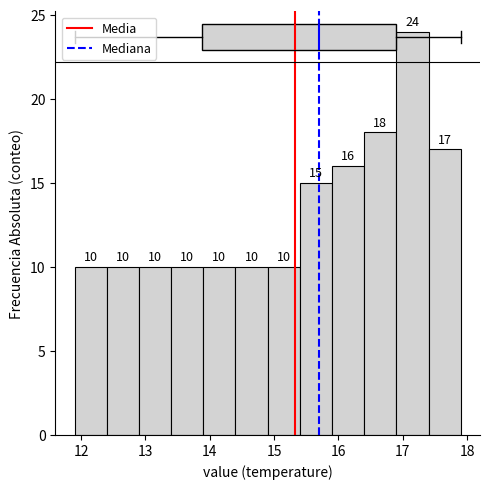

Reading left to right, transcribe this chart: for each bar, give the range it covers on the x-axis and its height.

11.9 to 12.4: 10
12.4 to 12.9: 10
12.9 to 13.4: 10
13.4 to 13.9: 10
13.9 to 14.4: 10
14.4 to 14.9: 10
14.9 to 15.4: 10
15.4 to 15.9: 15
15.9 to 16.4: 16
16.4 to 16.9: 18
16.9 to 17.4: 24
17.4 to 17.9: 17